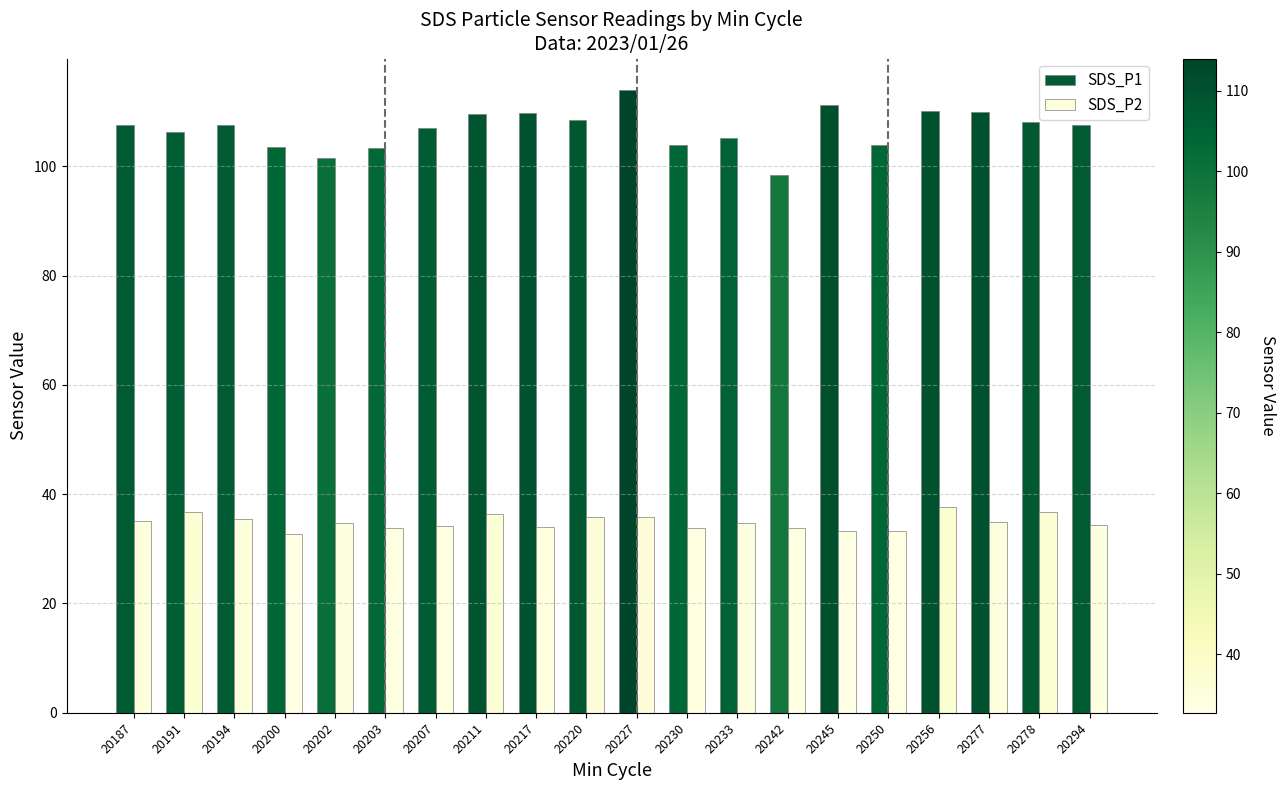

Rank the series by their average value, from lowest to highest.

SDS_P2, SDS_P1